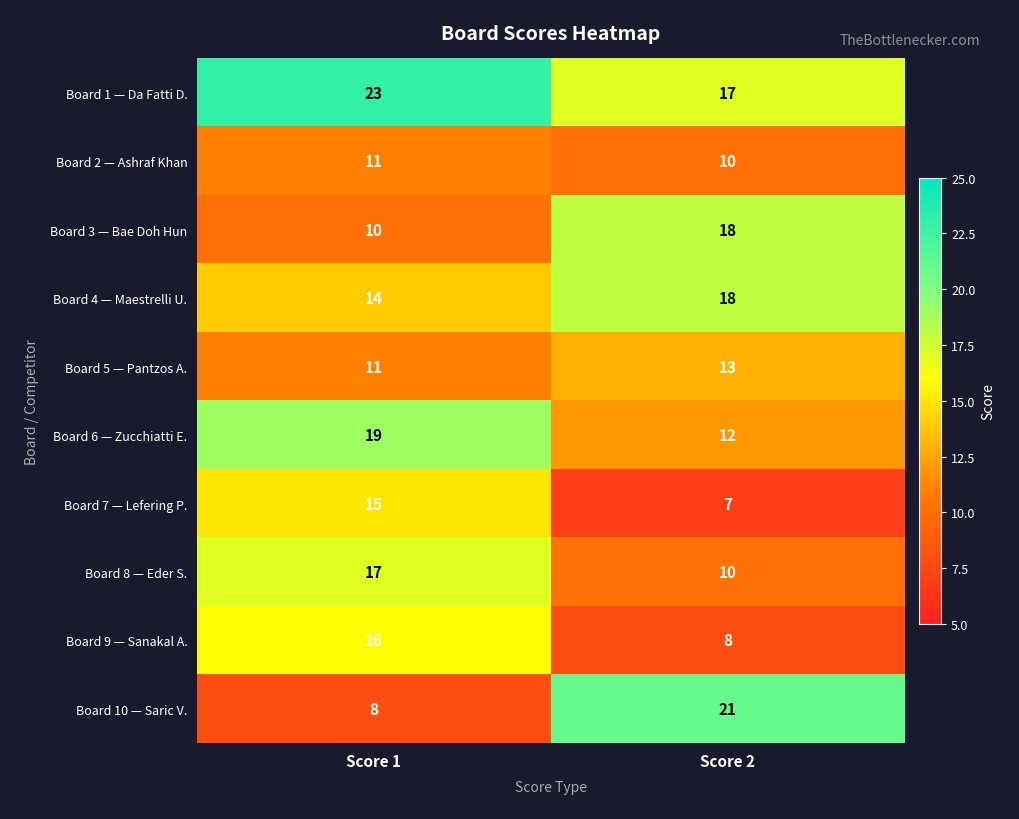

At how many categories does at least one series exceed 17?

2